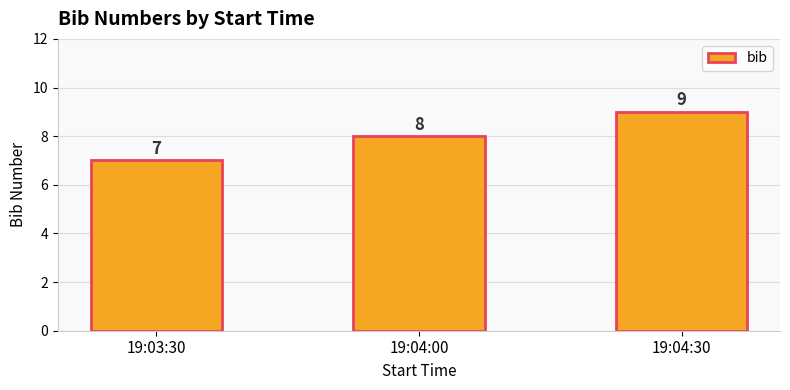

What is the greatest value displayed?

9